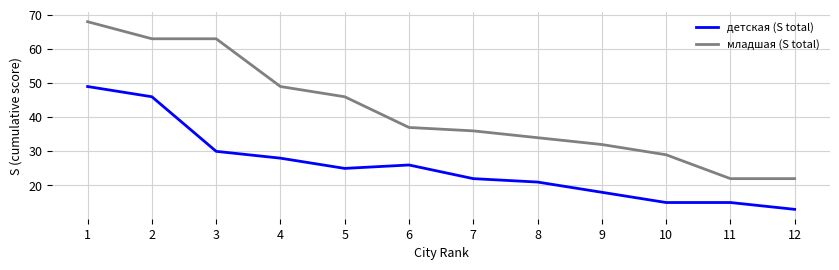

What is the sum of all младшая (S total) values?

501